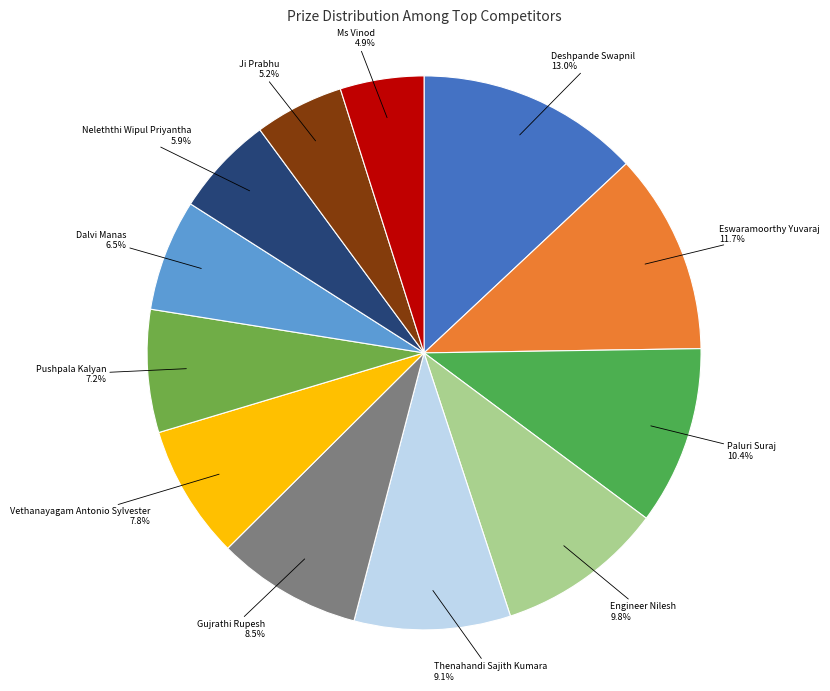

What is the ratio of the value at Pushpala Kalyan to the value at Thenahandi Sajith Kumara?

0.8